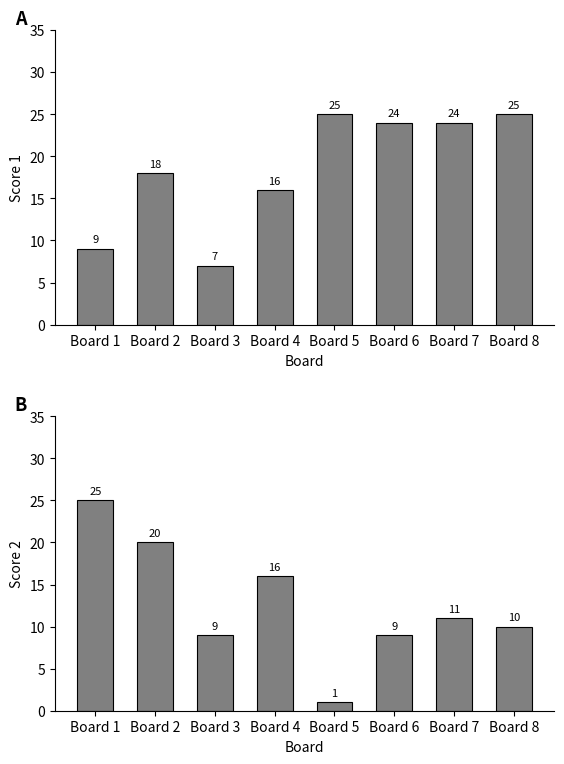

Where does the Score 2 series first go above 11?

Board 1